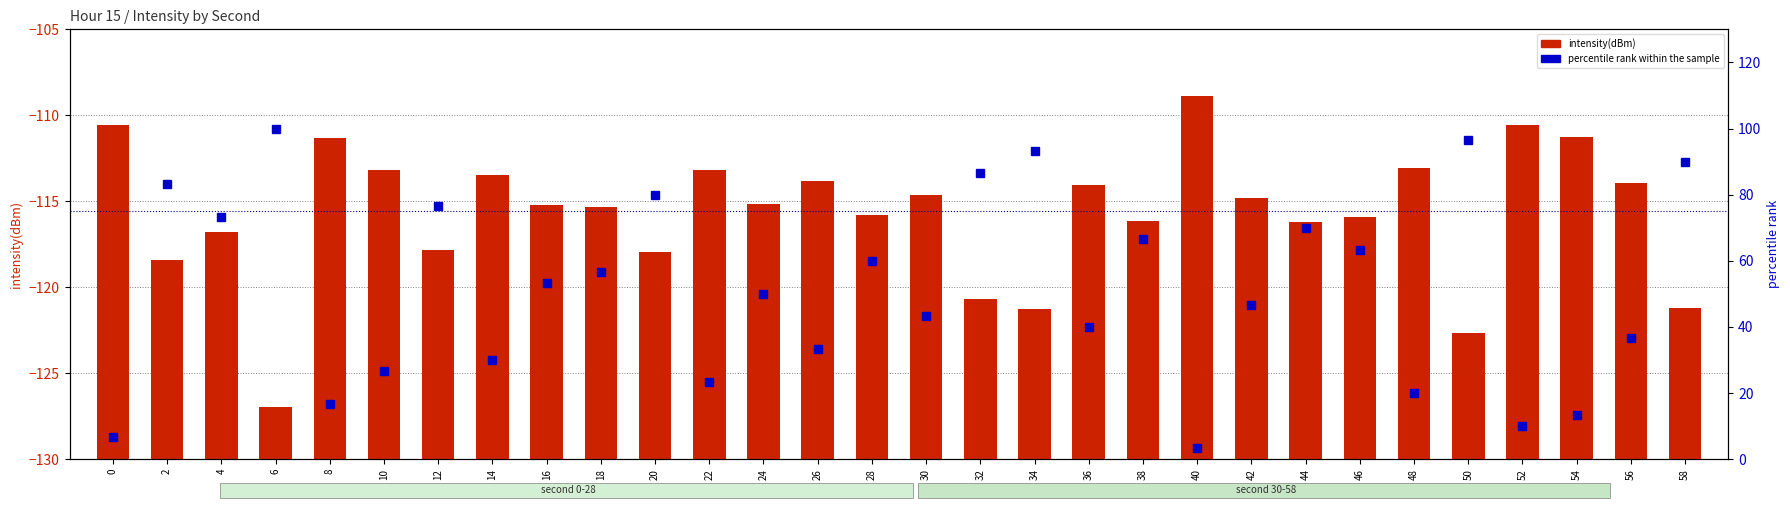

What are all the series names shown in the legend?

intensity(dBm), percentile rank within the sample